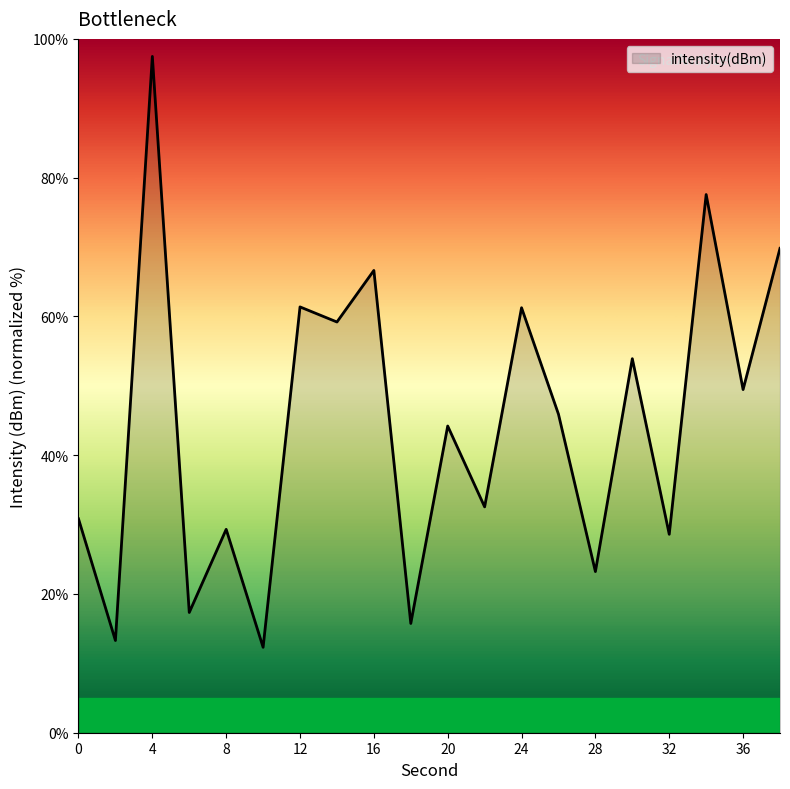

What is the smallest value displayed?

12.3